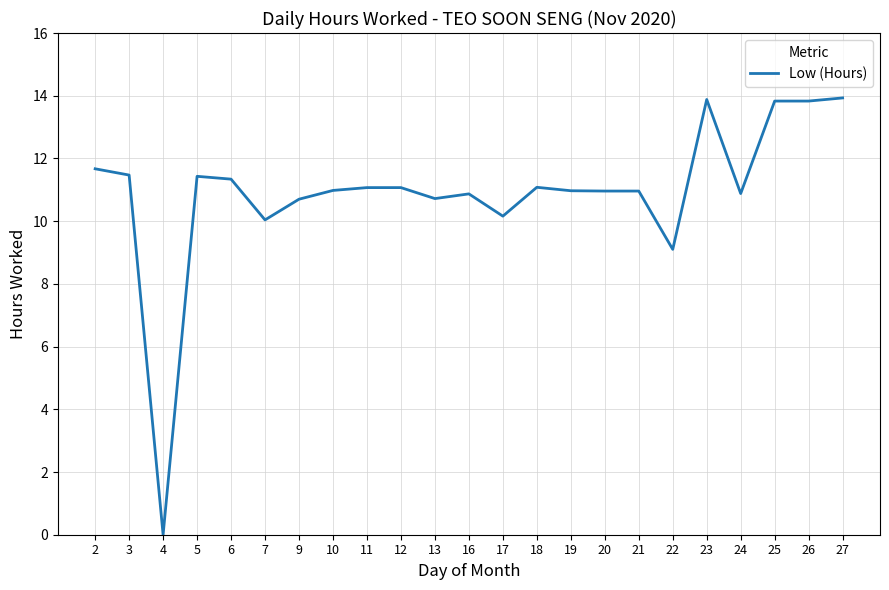

What is the change in value from 12 to 26?

+2.8